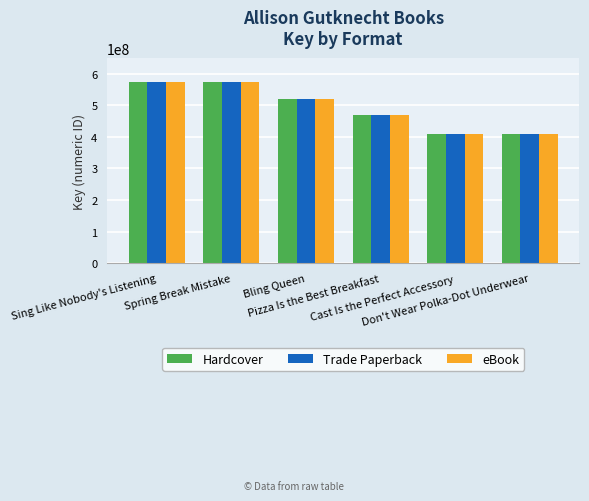

What is the value of the eBook bar at the 6th from the left?

408590419